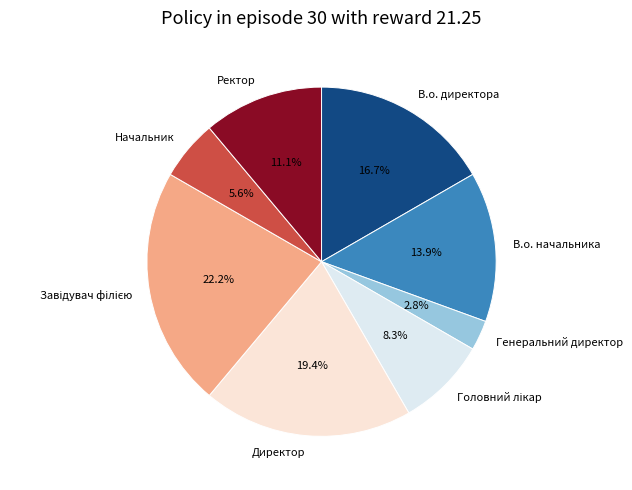

How many slices are in this pie chart?

8